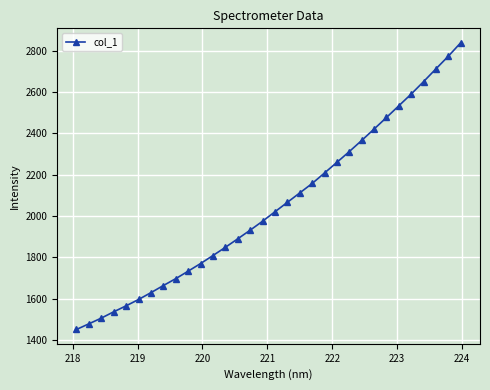

Does the chart have visible grid lines?

Yes